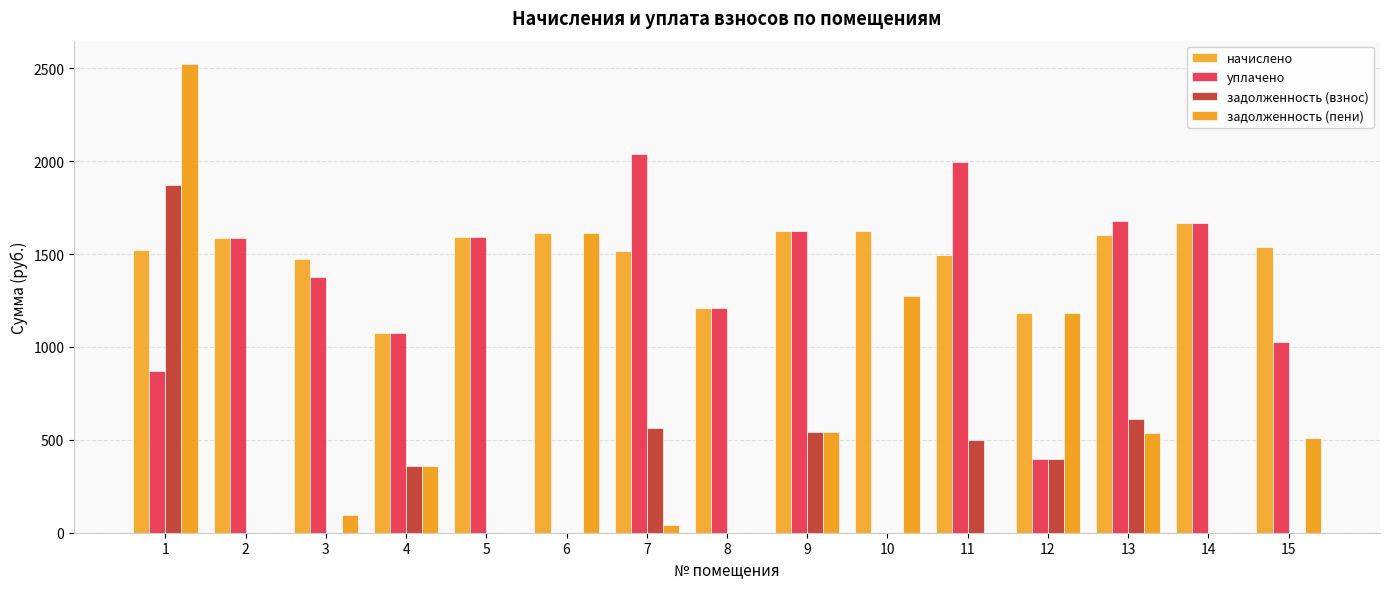

What is the total value across all series at 6?

3222.4